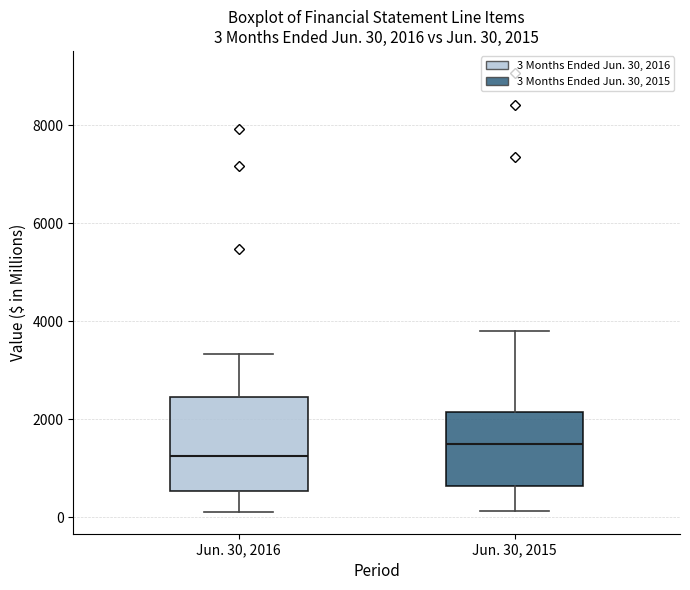

Which box's median line is the highest?

Jun. 30, 2015